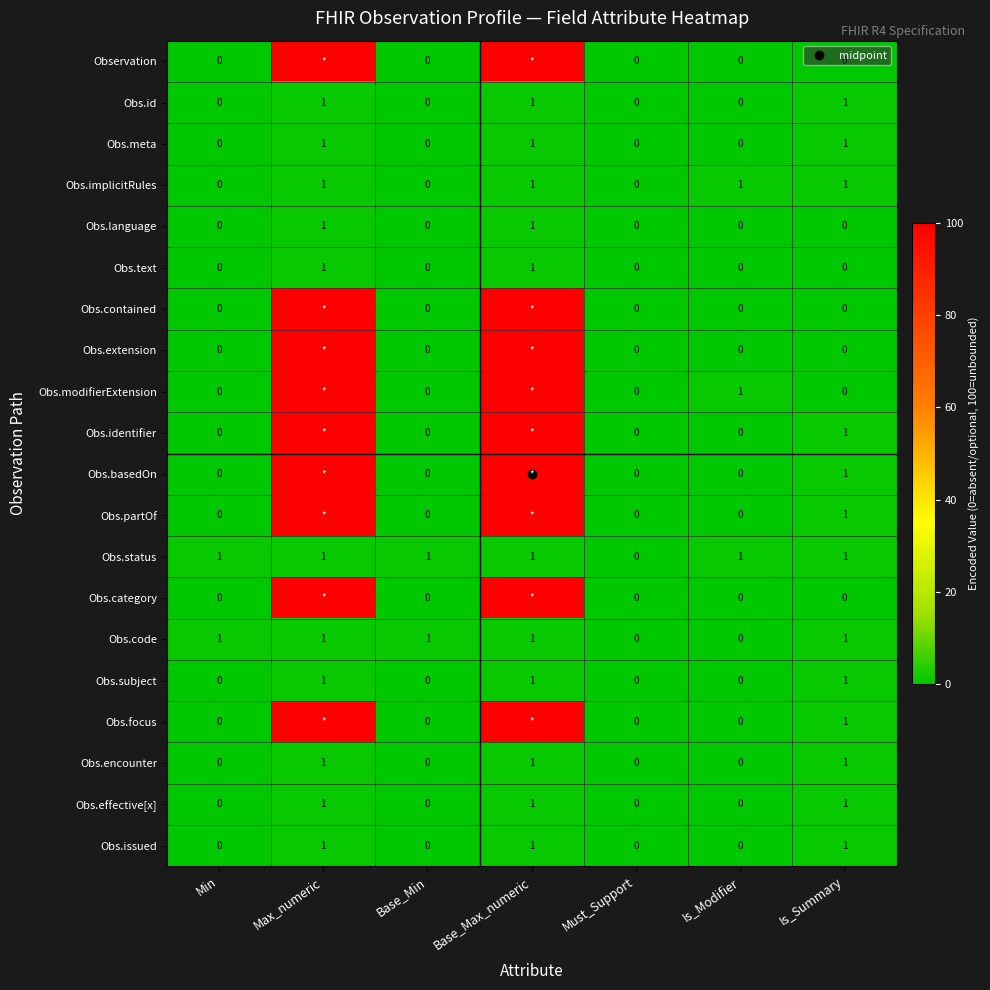

How many Obs.language values are between 0 and 1?

7